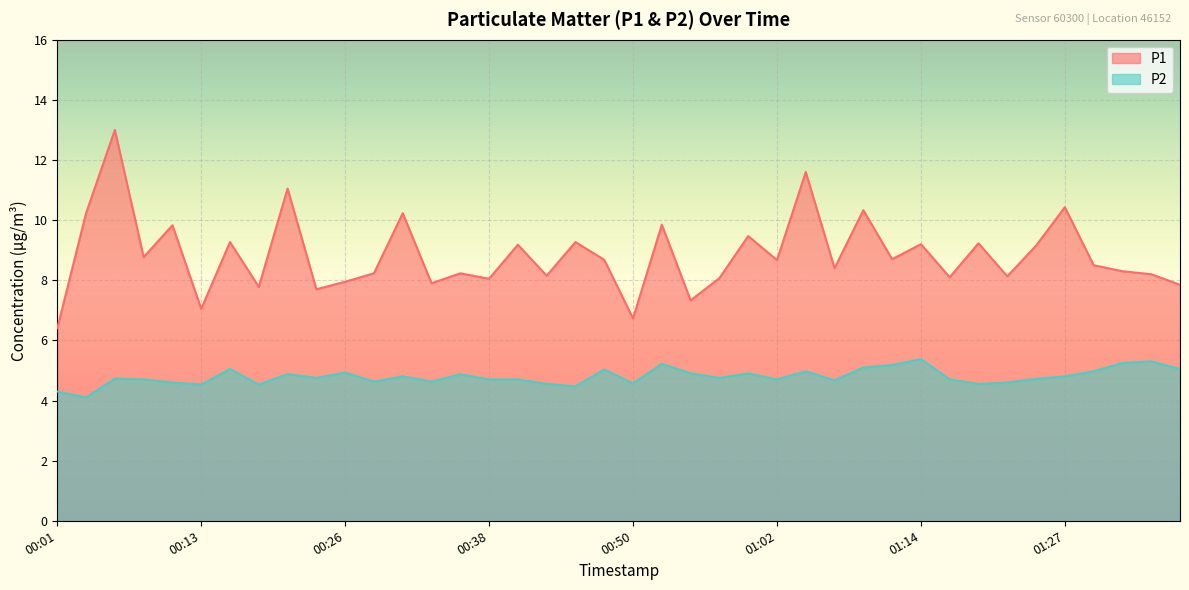

True or false: P2 has a value of 2.2 at 00:26.

False